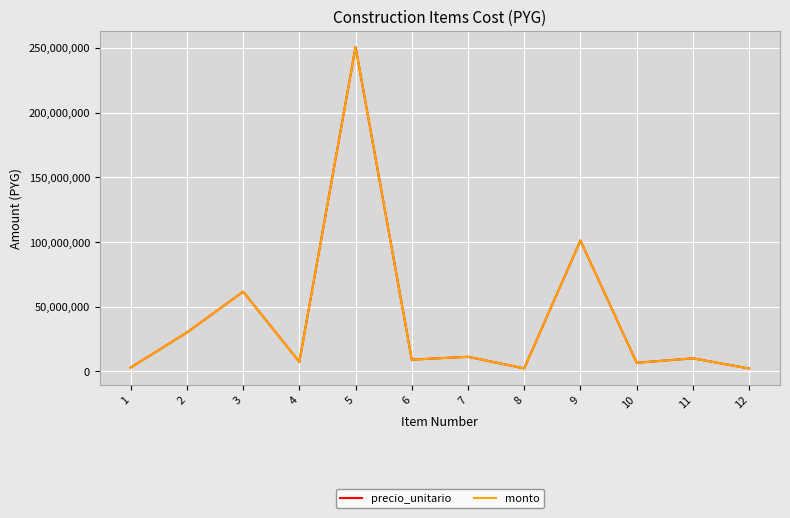

What is the difference between the maximum and minimum values in the precio_unitario series?

248423450